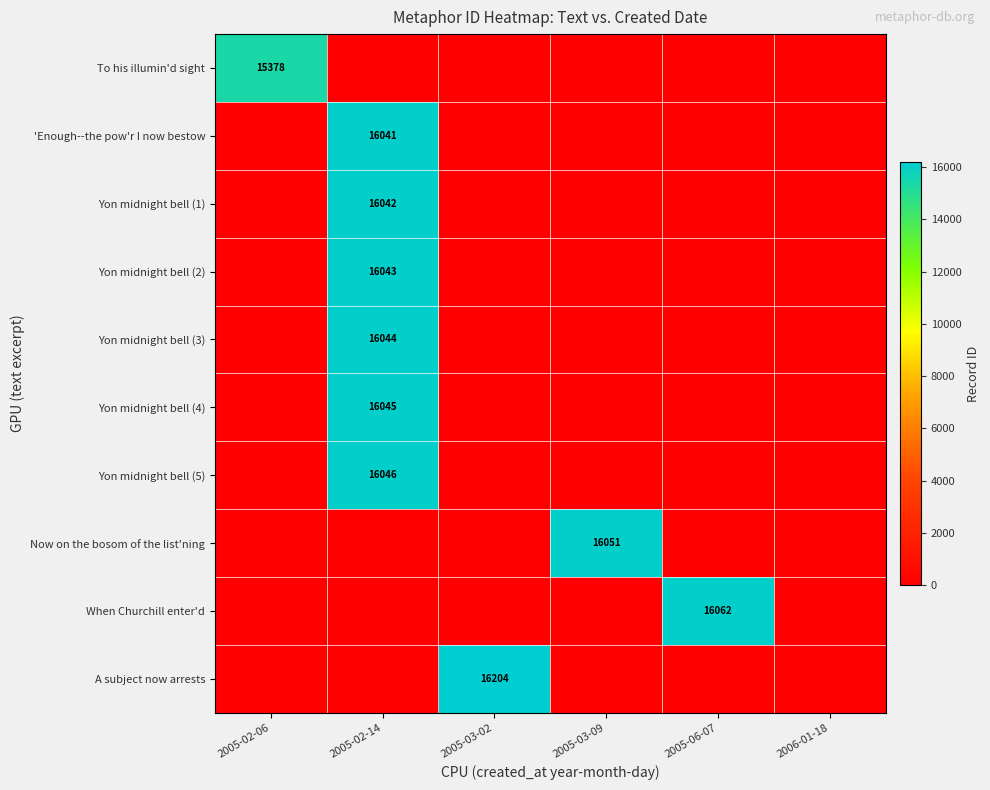

What is the difference between the highest and lowest values at 2005-03-09?

16051